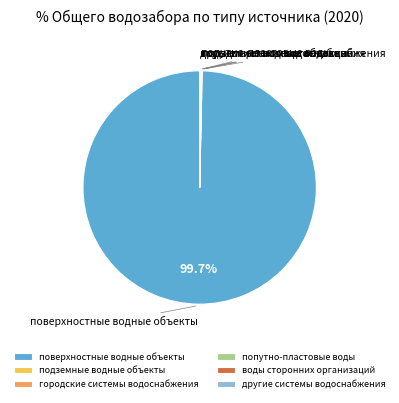

Which slice represents more than half of the pie?

поверхностные водные объекты